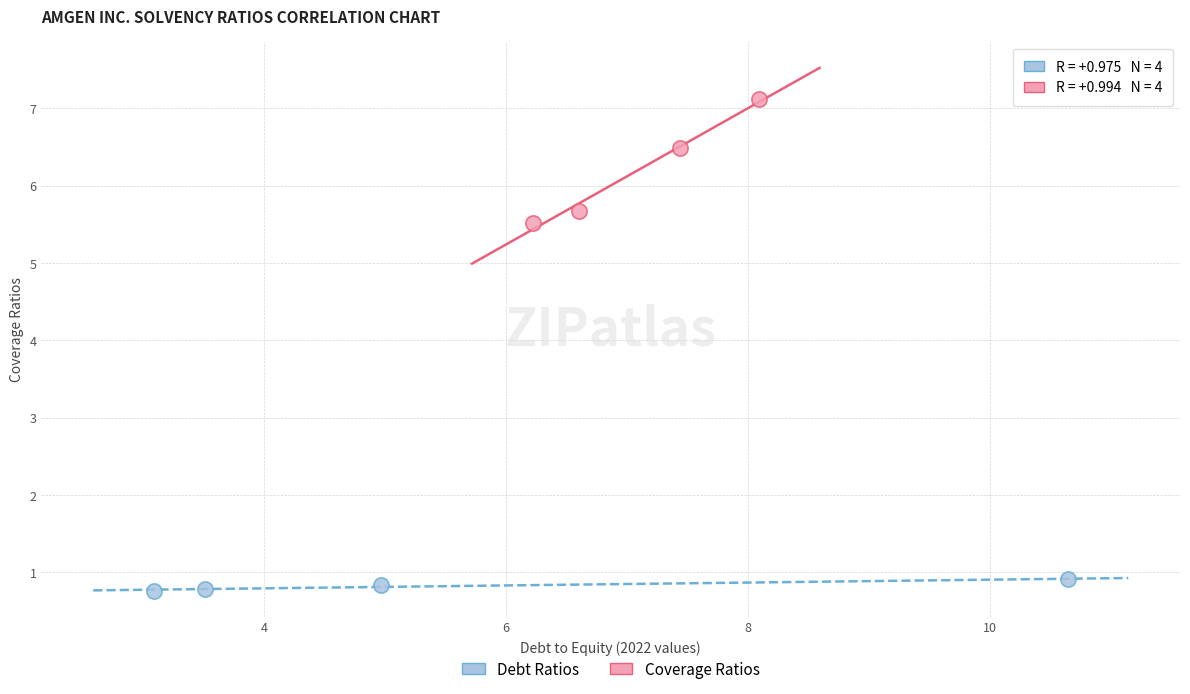

Which series reaches the minimum Y coordinate?

Debt Ratios